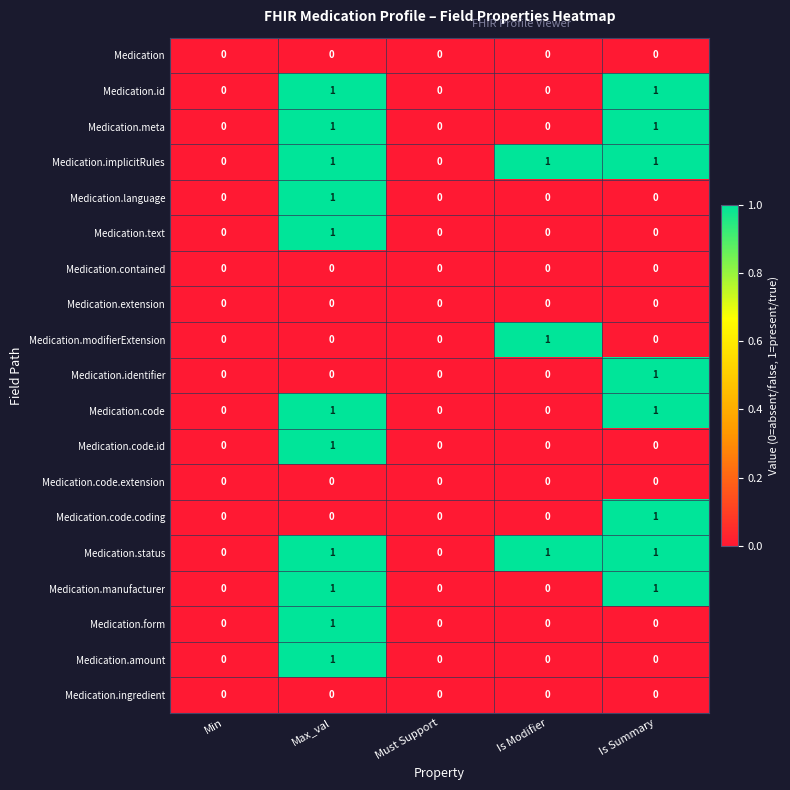

How many categories are shown in the chart?

5